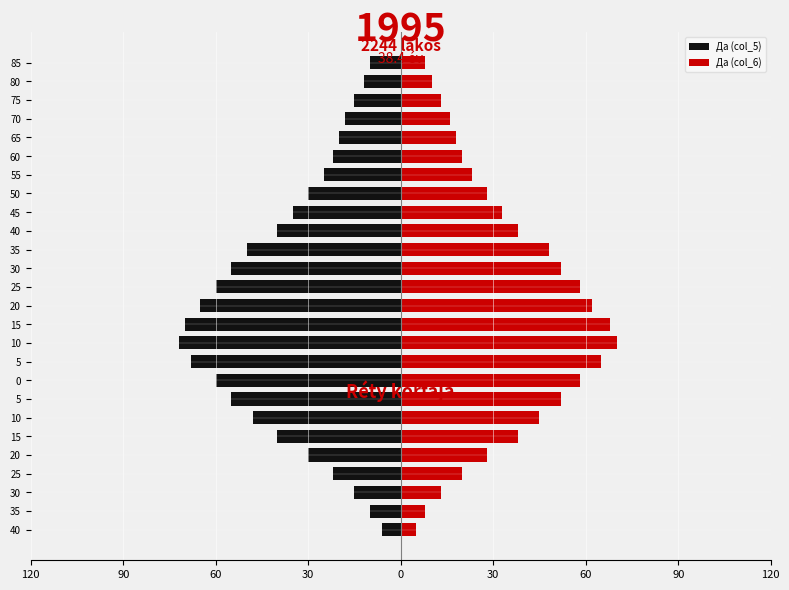

What are all the series names shown in the legend?

Да (col_5), Да (col_6)